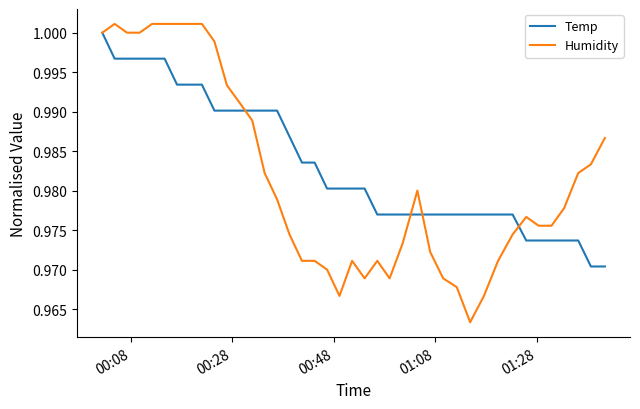

Which series has the largest total across all categories?

Temp